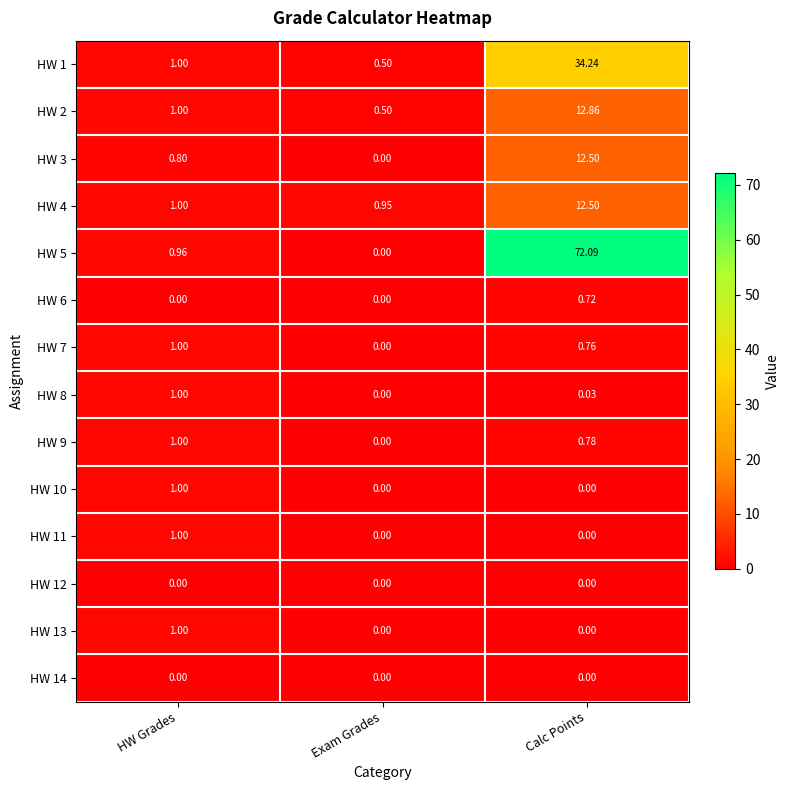

How many data points in HW 6 are above 0?

1